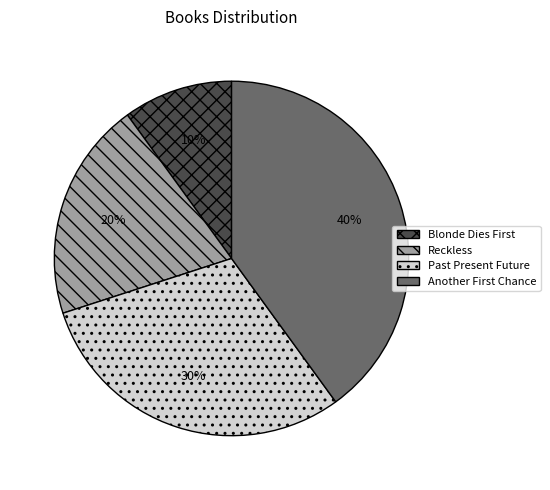

Which category has the smallest portion of the pie?

Blonde Dies First